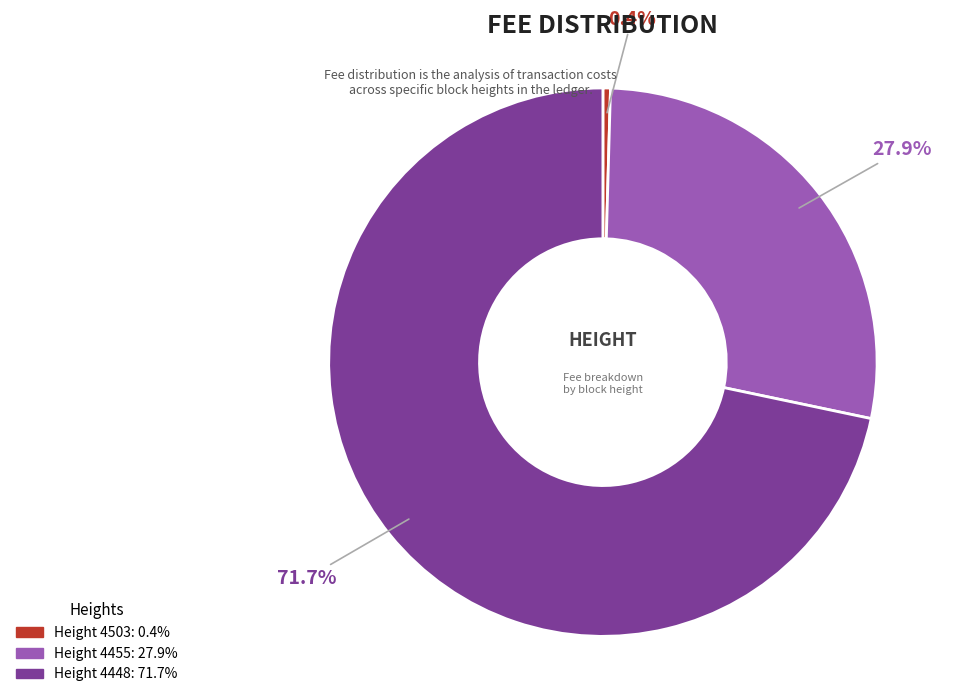

Count the number of slices in the pie.

3